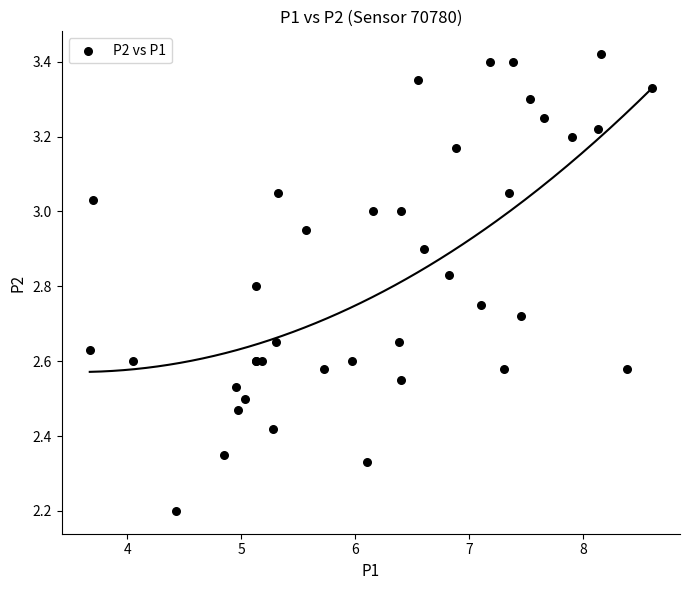

What Y value in the scatter plot is closest to 2?

2.2